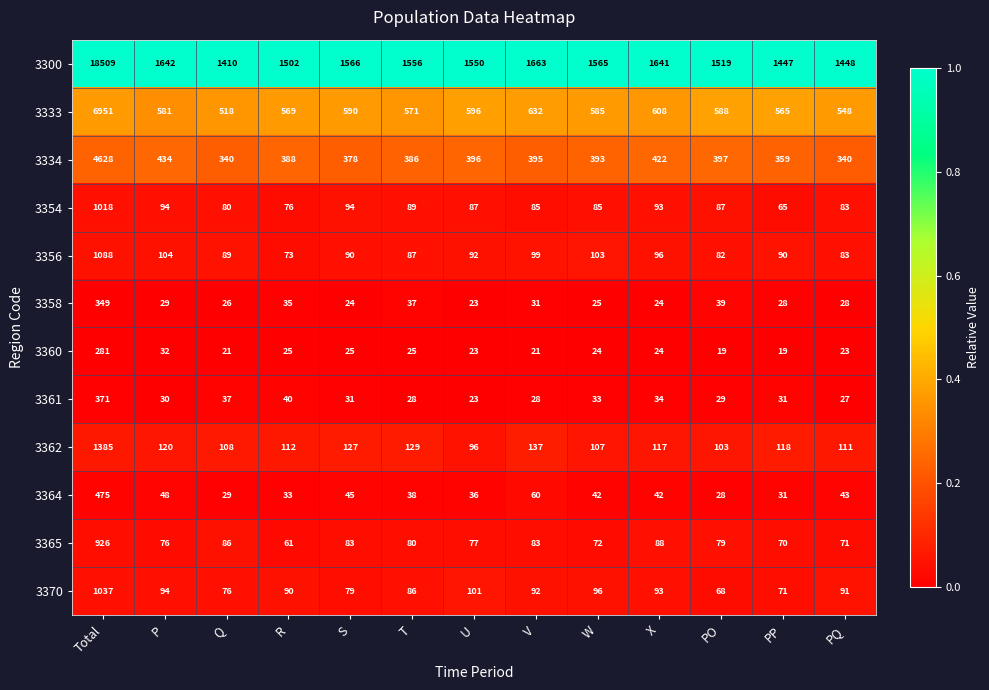

At which category is the sum across all series the highest?

Total